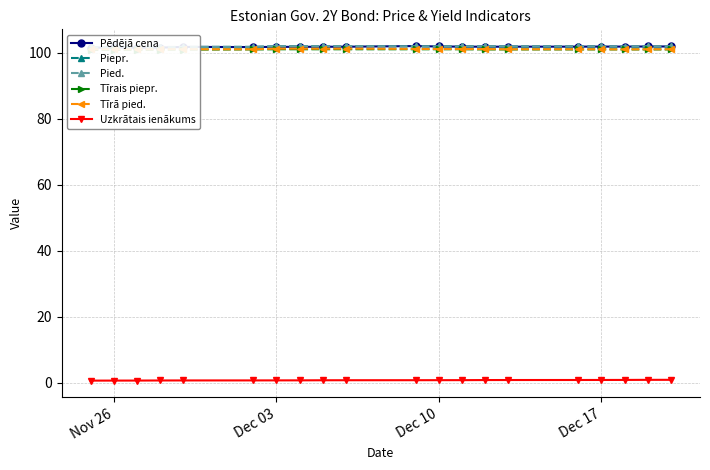

What are all the series names shown in the legend?

Pēdējā cena, Piepr., Pied., Tīrais piepr., Tīrā pied., Uzkrātais ienākums